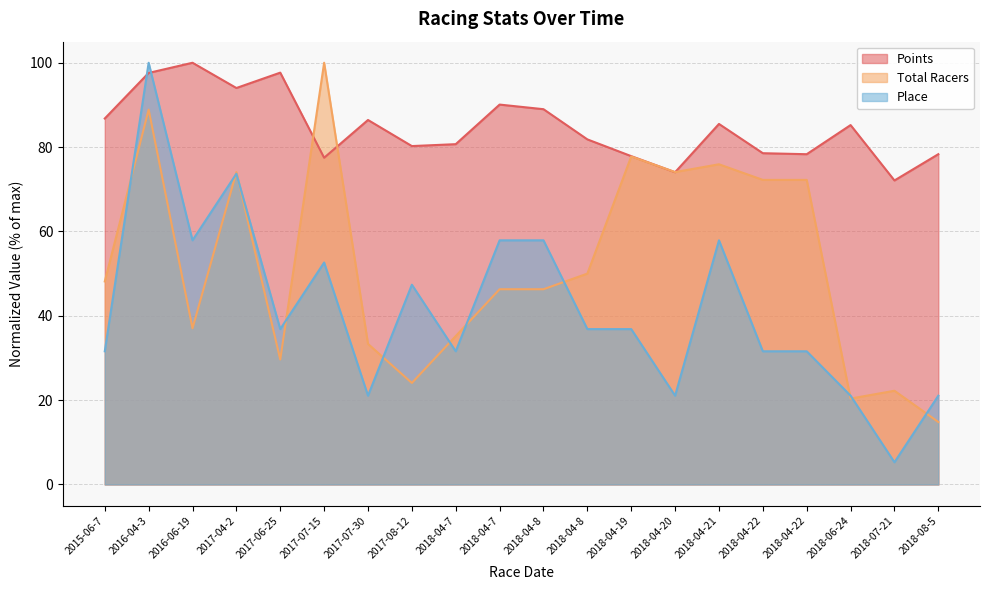

At how many categories does at least one series exceed 6?

20